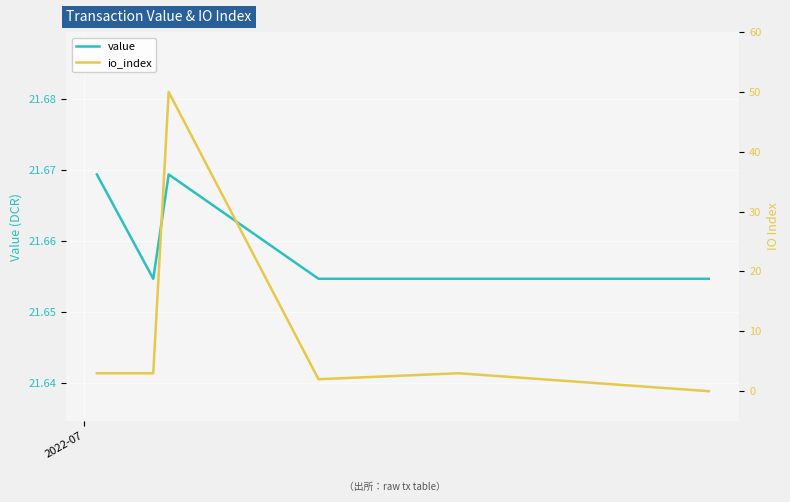

What is the value of the io_index point at the 5th from the left?

3.0